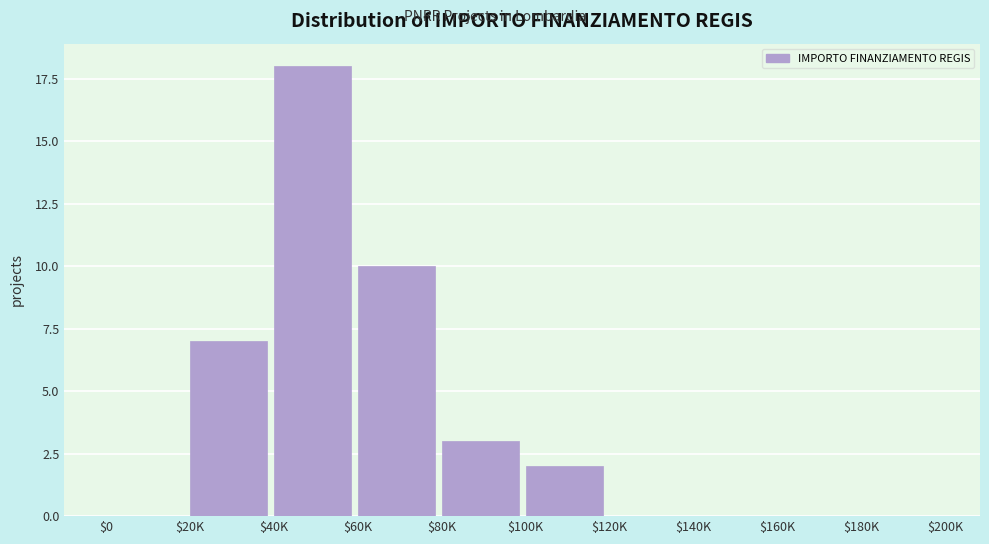

What is the greatest value displayed?

18